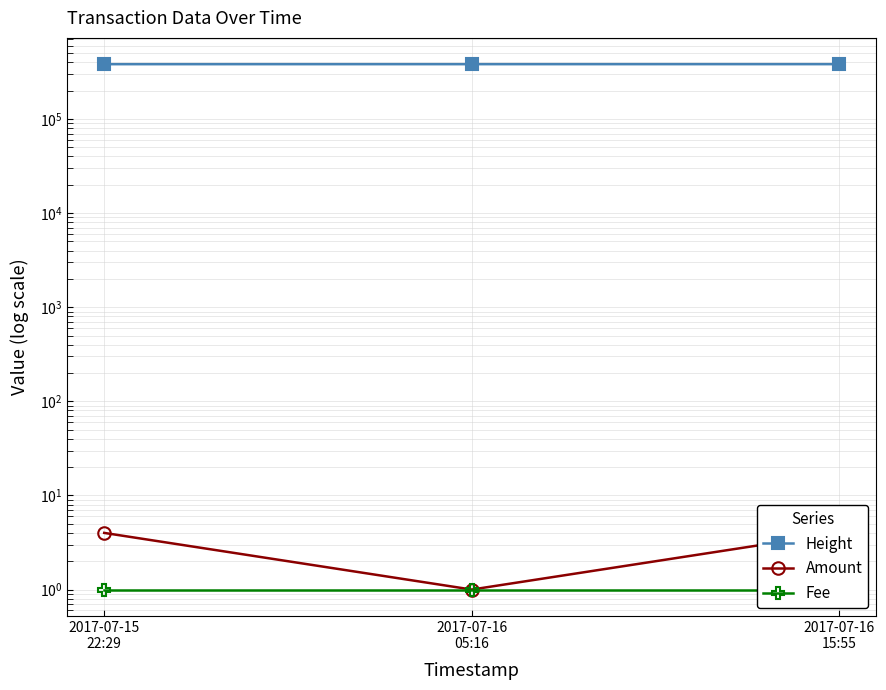

Which series has the largest total across all categories?

Height